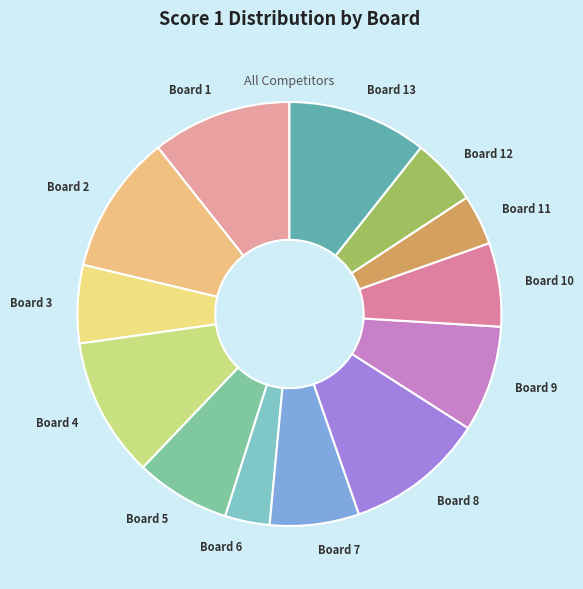

Count the number of slices in the pie.

13